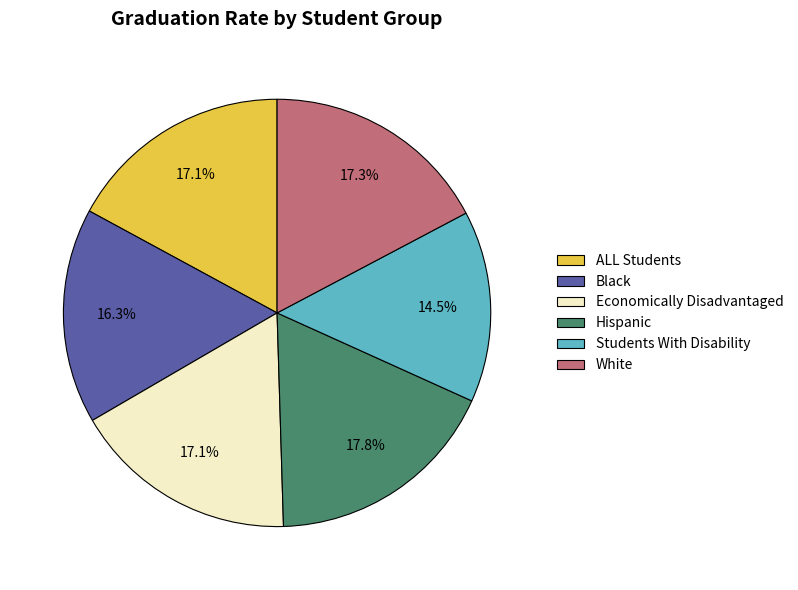

How much of the chart is everything except Students With Disability?

85.5%